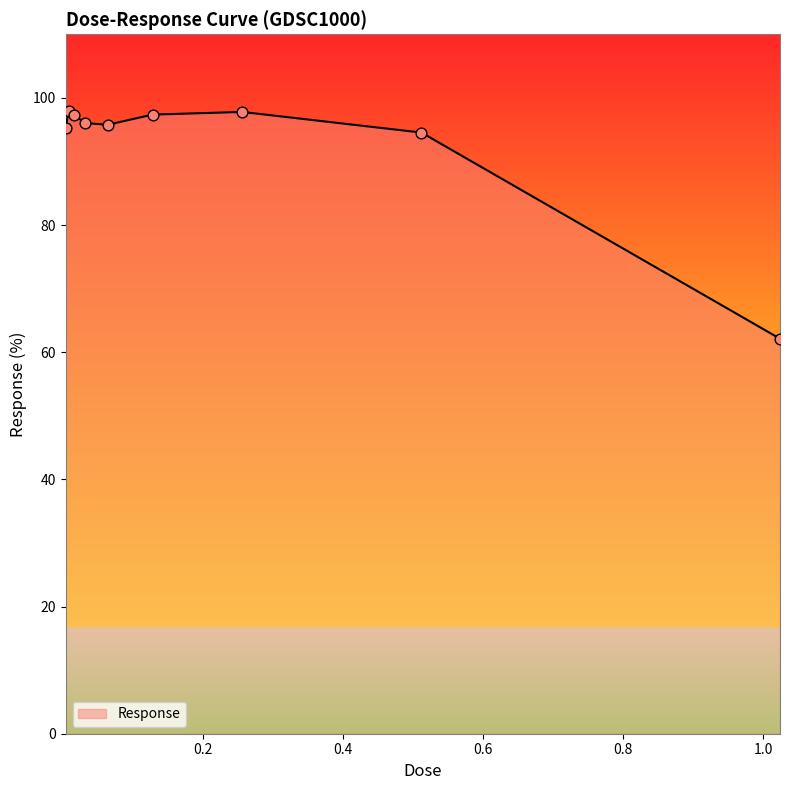

What is the maximum value shown in the chart?

98.0